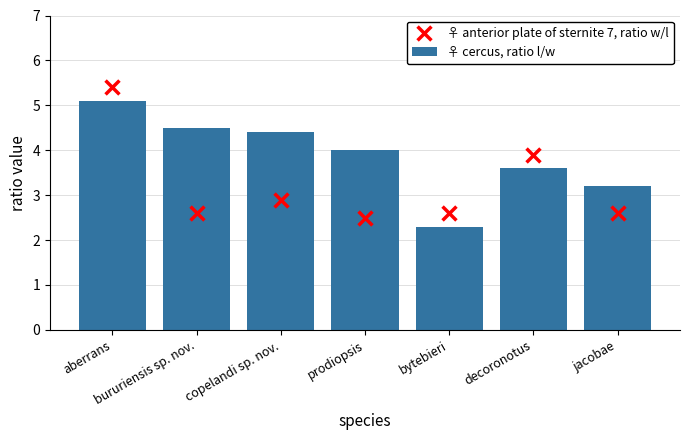

Which series has the largest Y range (max minus min)?

♀ anterior plate of sternite 7, ratio w/l